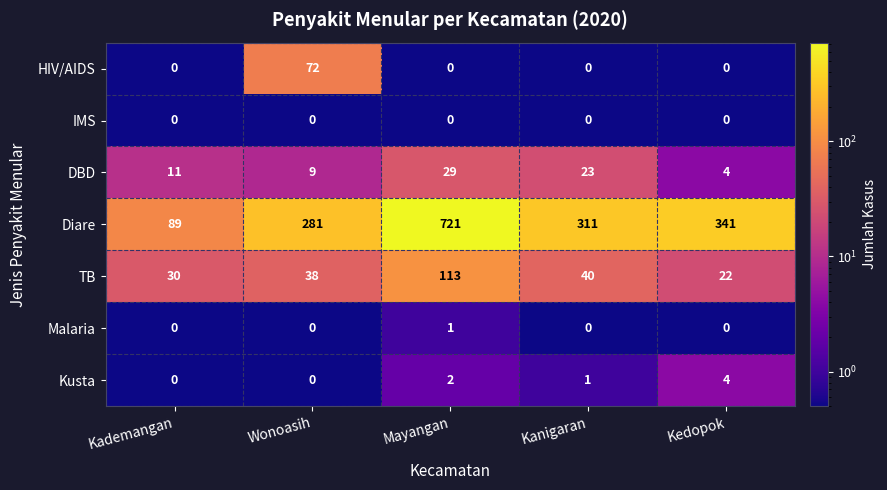

What is the sum of all TB values?

243